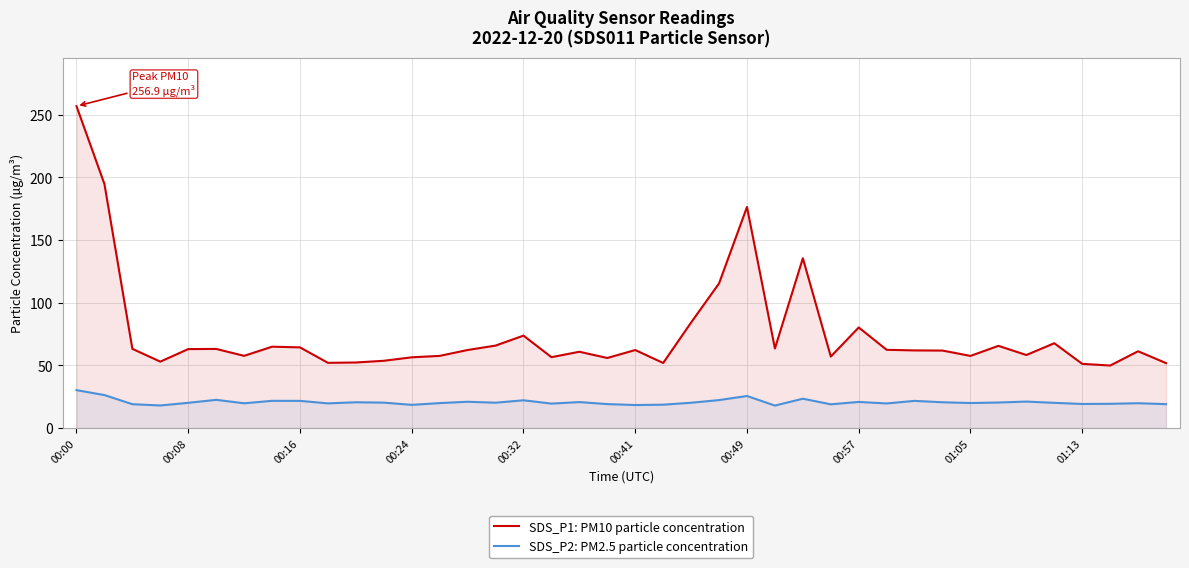

Rank the series by their average value, from highest to lowest.

SDS_P1: PM10 particle concentration, SDS_P2: PM2.5 particle concentration